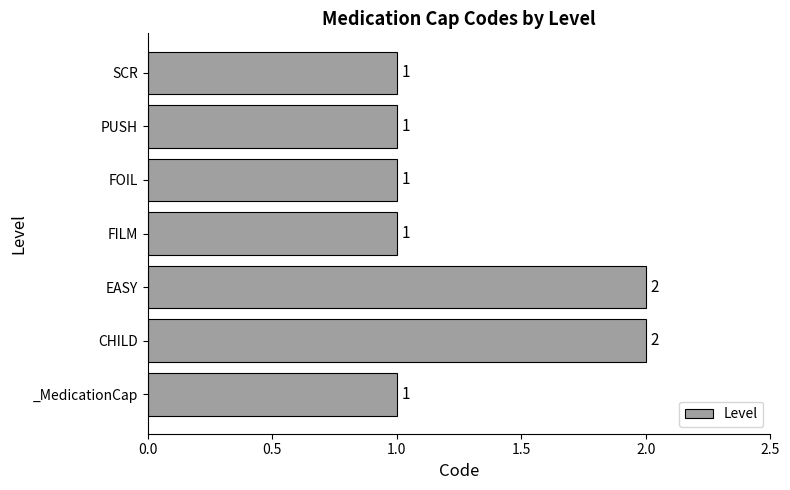

How many values are between 1 and 2?

7